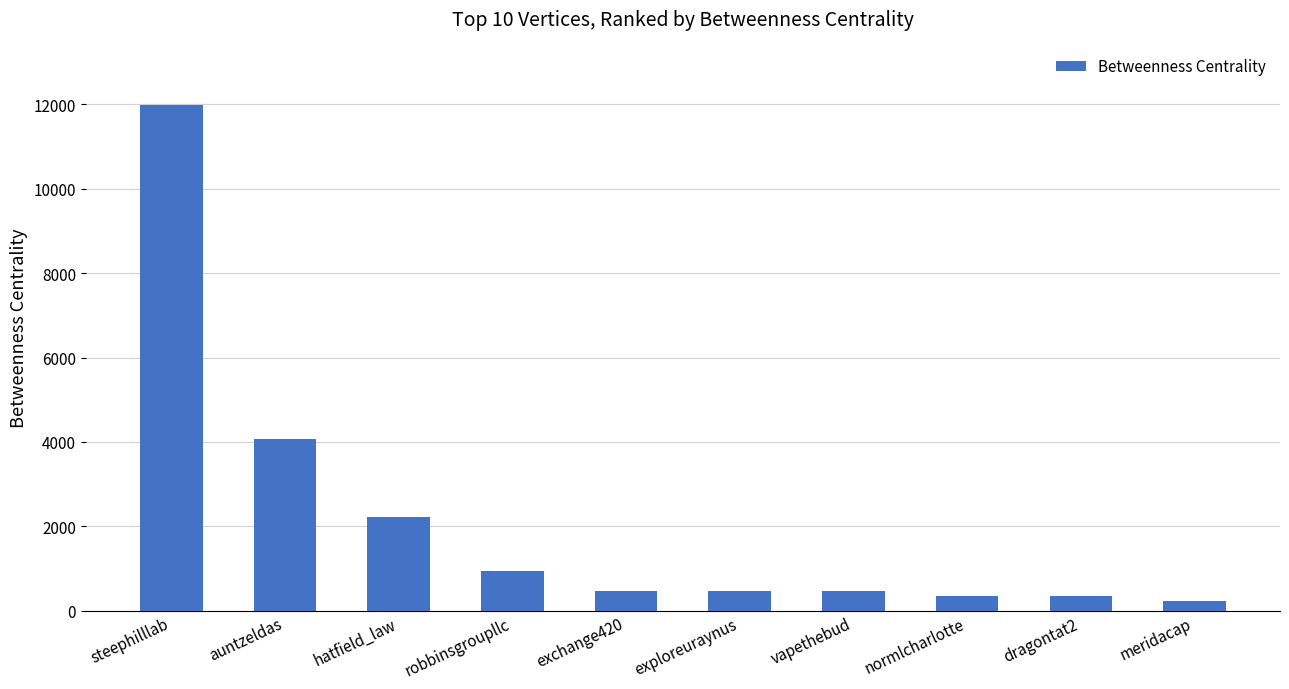

What is the label of the 2nd bar from the left?

auntzeldas